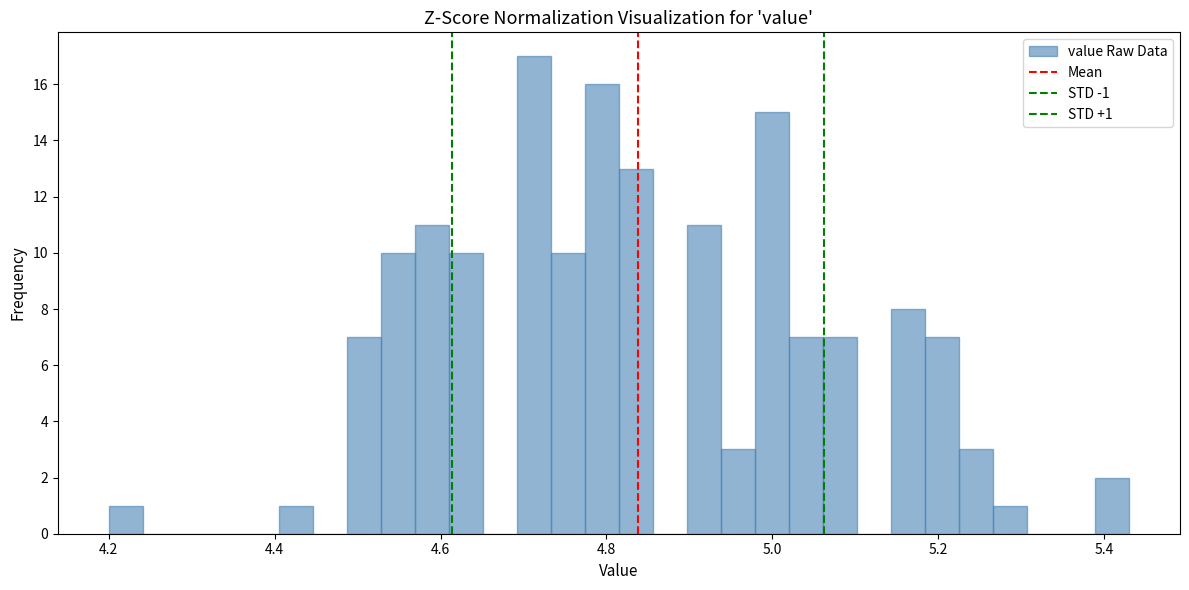

Read against the x-axis, roughly where is the centre of the tallest bar?

4.72